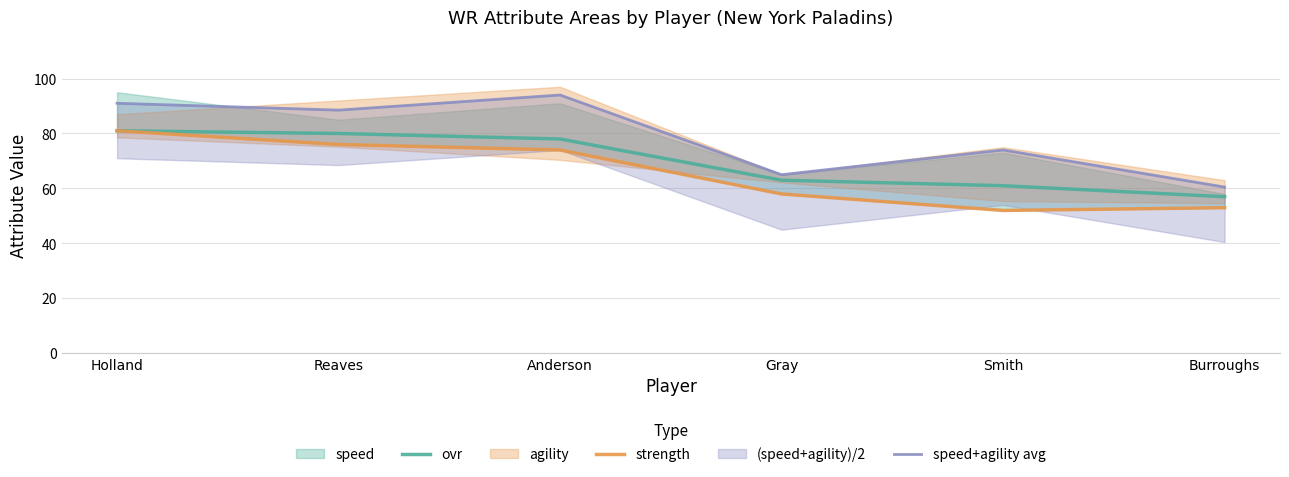

At which category is the sum across all series the highest?

Holland